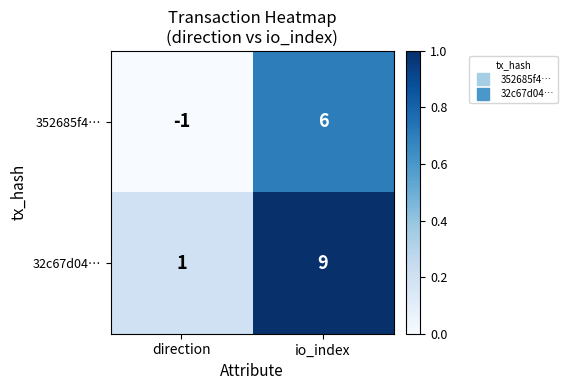

What is the maximum value shown in the chart?

9